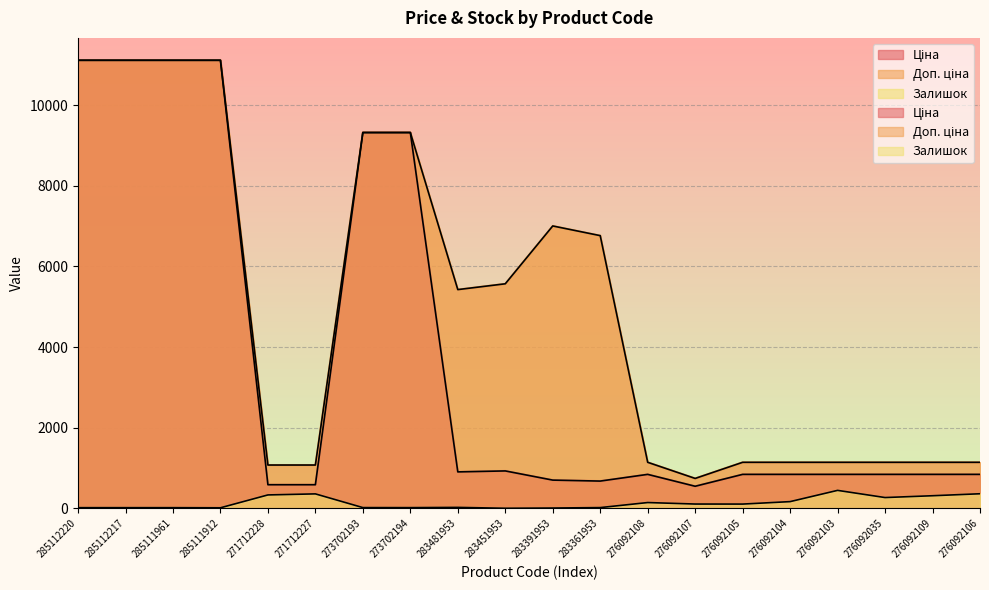

True or false: Ціна has more than 0 interior local peaks.

True